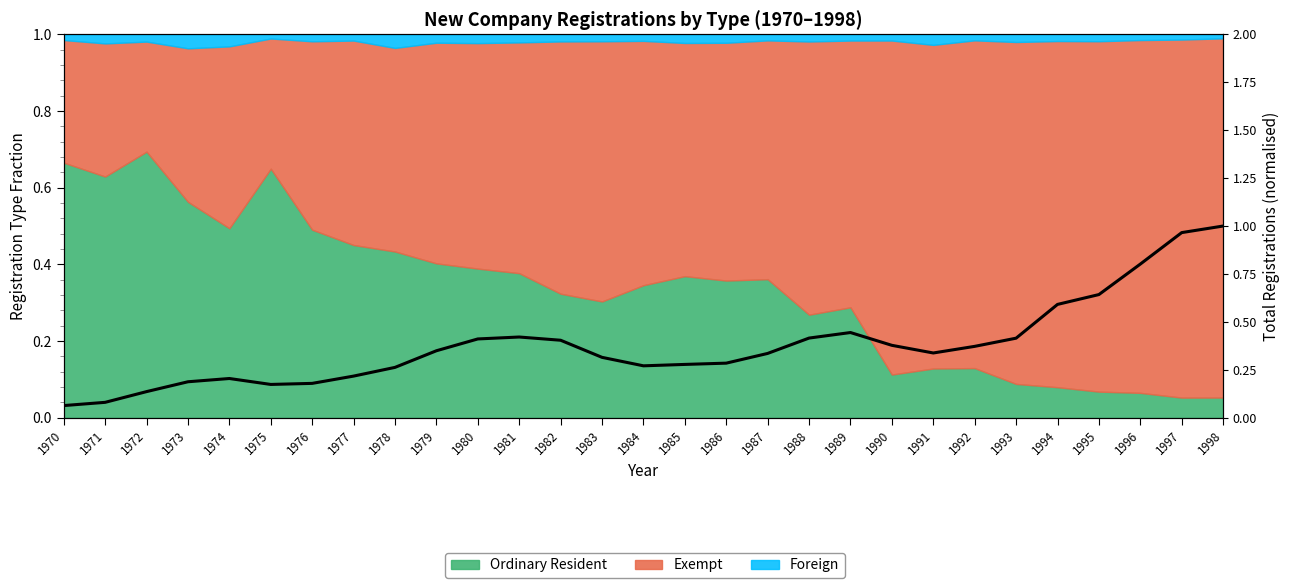

What is the difference between the second highest and minimum values?

0.9